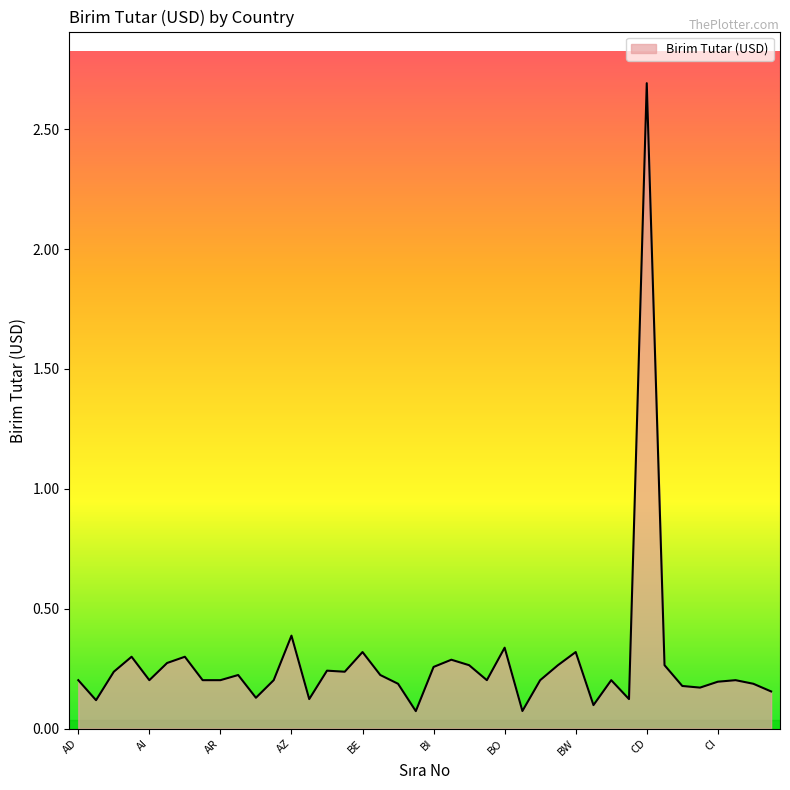

What is the difference between the maximum and minimum values?

2.6